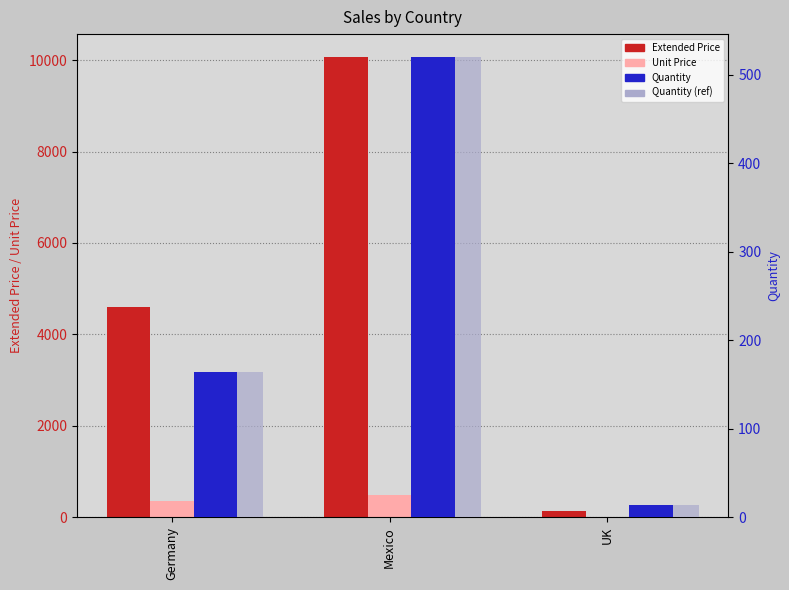

How many groups of bars are there?

3